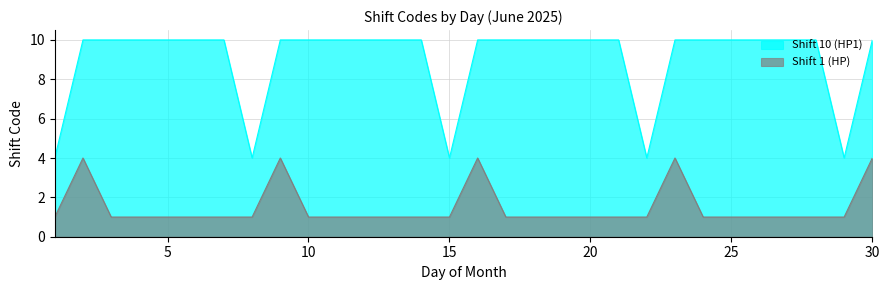

Reading left to right, list all the values displayed in this chart.

Shift 1 (HP): 1	4	1	1	1	1	1	1	4	1	1	1	1	1	1	4	1	1	1	1	1	1	4	1	1	1	1	1	1	4
Shift 10 (HP1): 4	10	10	10	10	10	10	4	10	10	10	10	10	10	4	10	10	10	10	10	10	4	10	10	10	10	10	10	4	10